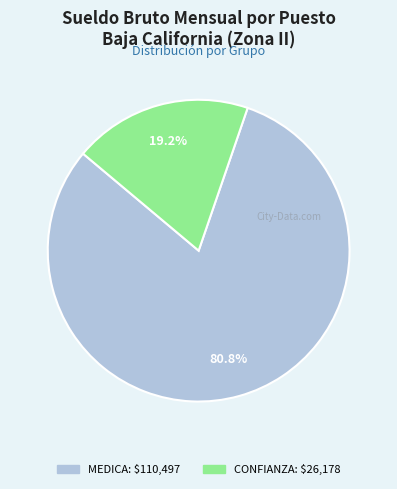

Is there any slice that represents more than half of the pie?

Yes